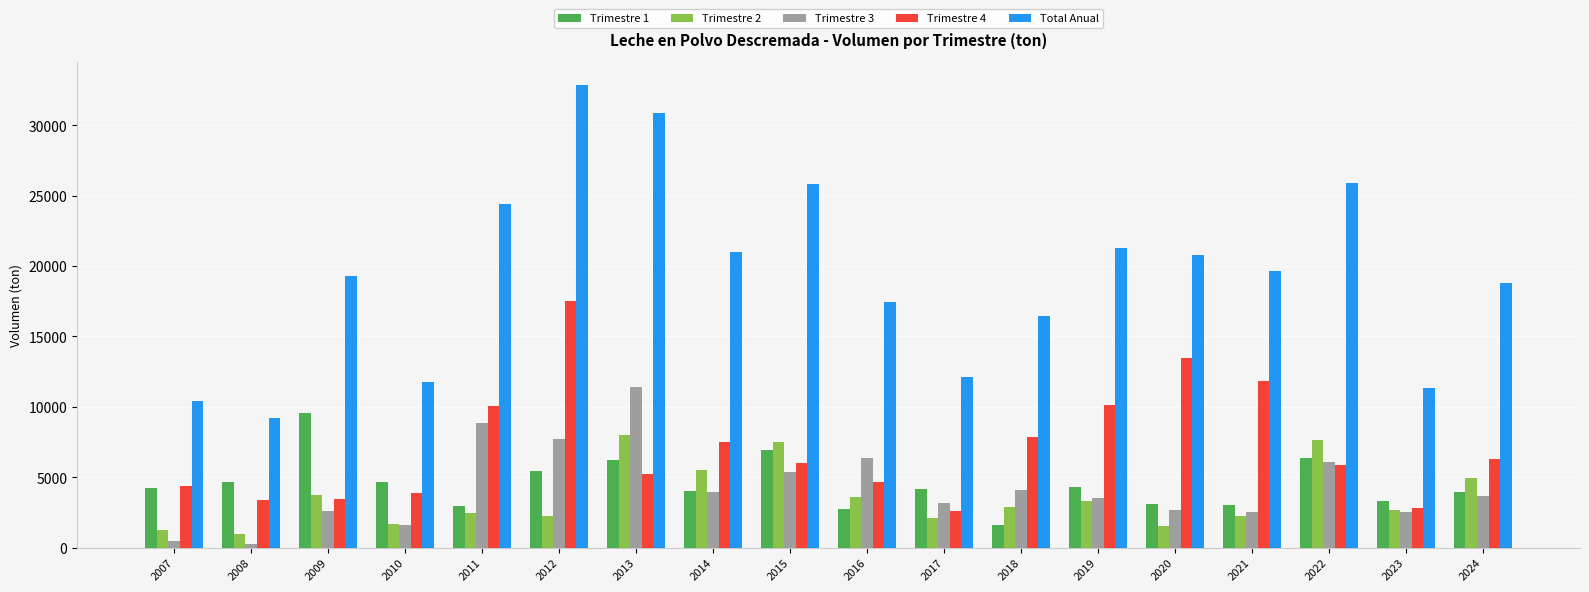

Rank the series by their maximum value, from highest to lowest.

Total Anual, Trimestre 4, Trimestre 3, Trimestre 1, Trimestre 2